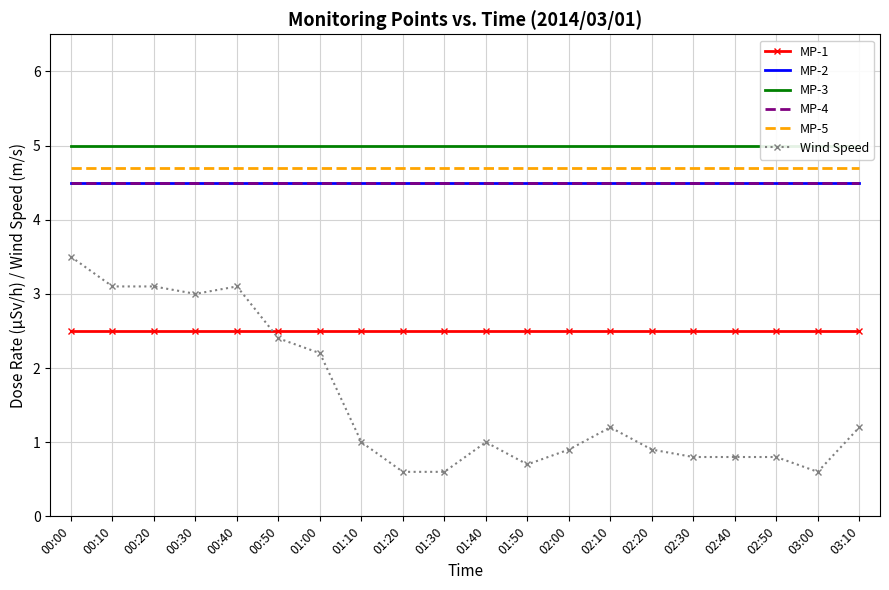

What is the value of the MP-1 point at the 13th from the left?

2.5